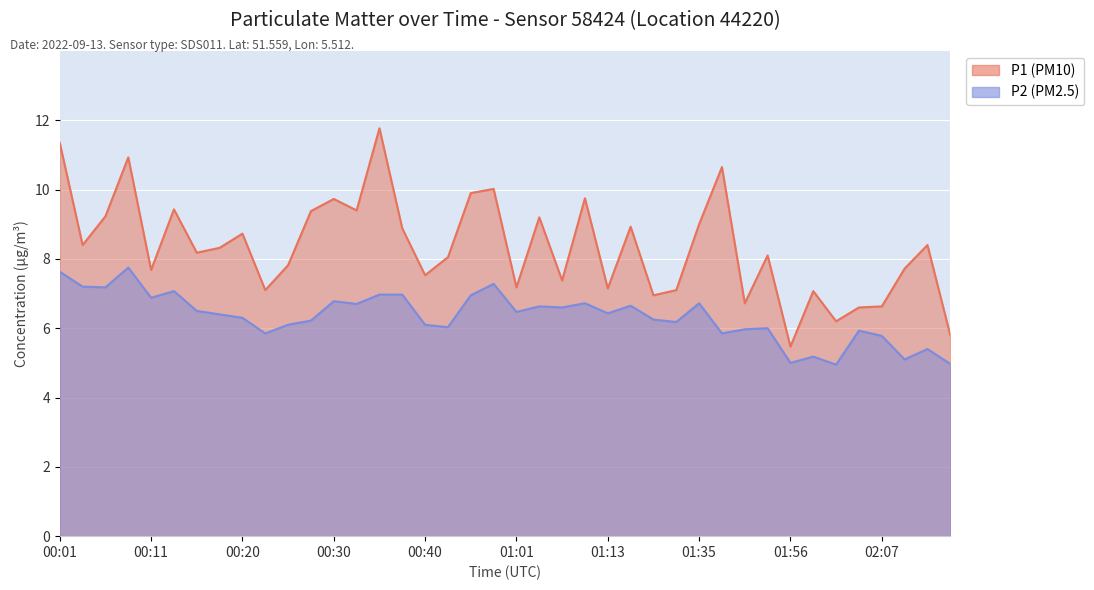

How many interior local valleys does the P2 (PM2.5) series have?

13